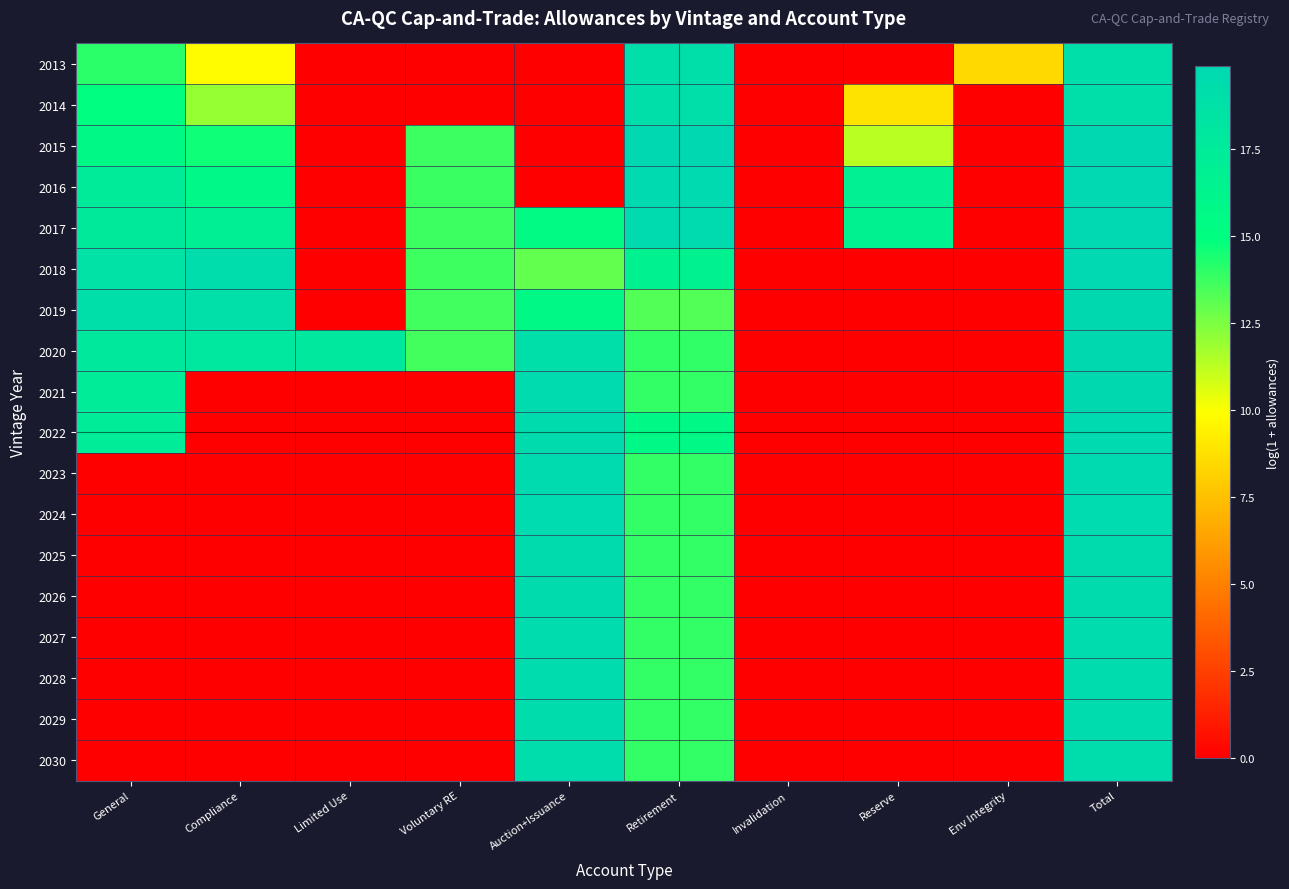

Rank the series at Env Integrity from lowest to highest value.

2014, 2015, 2016, 2017, 2018, 2019, 2020, 2021, 2022, 2023, 2024, 2025, 2026, 2027, 2028, 2029, 2030, 2013